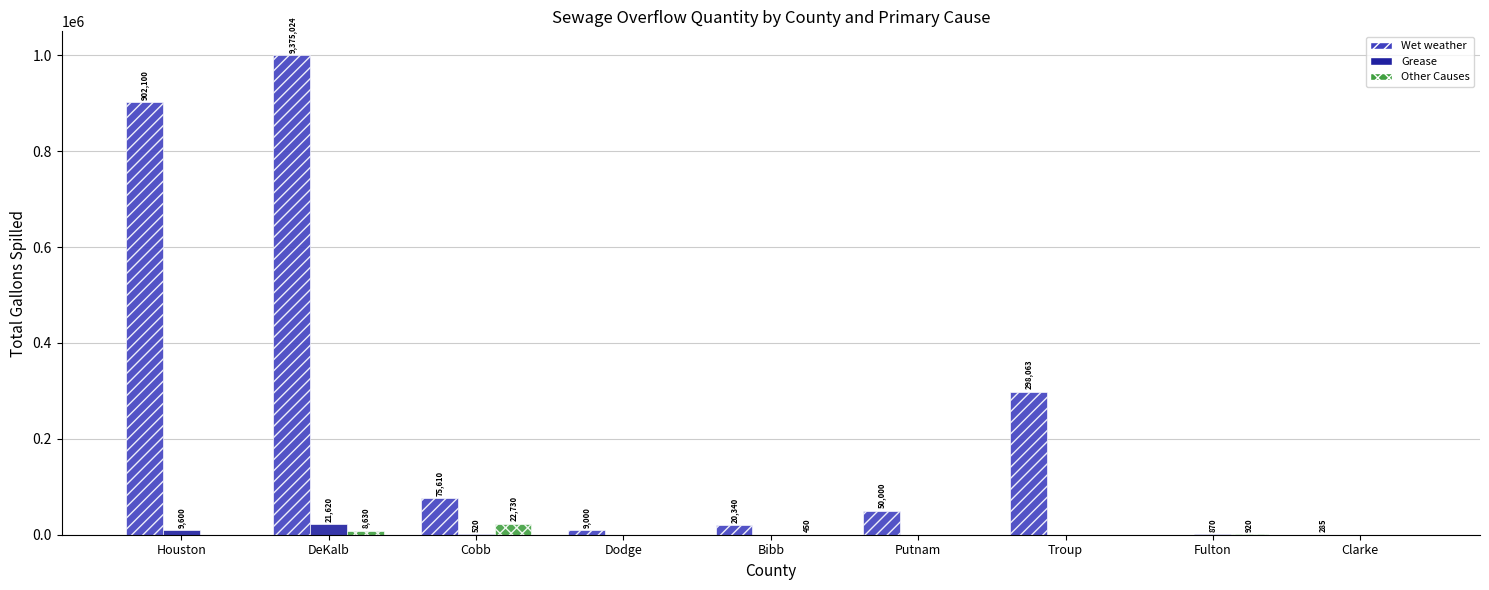

What is the sum of all Other Causes values?

32730